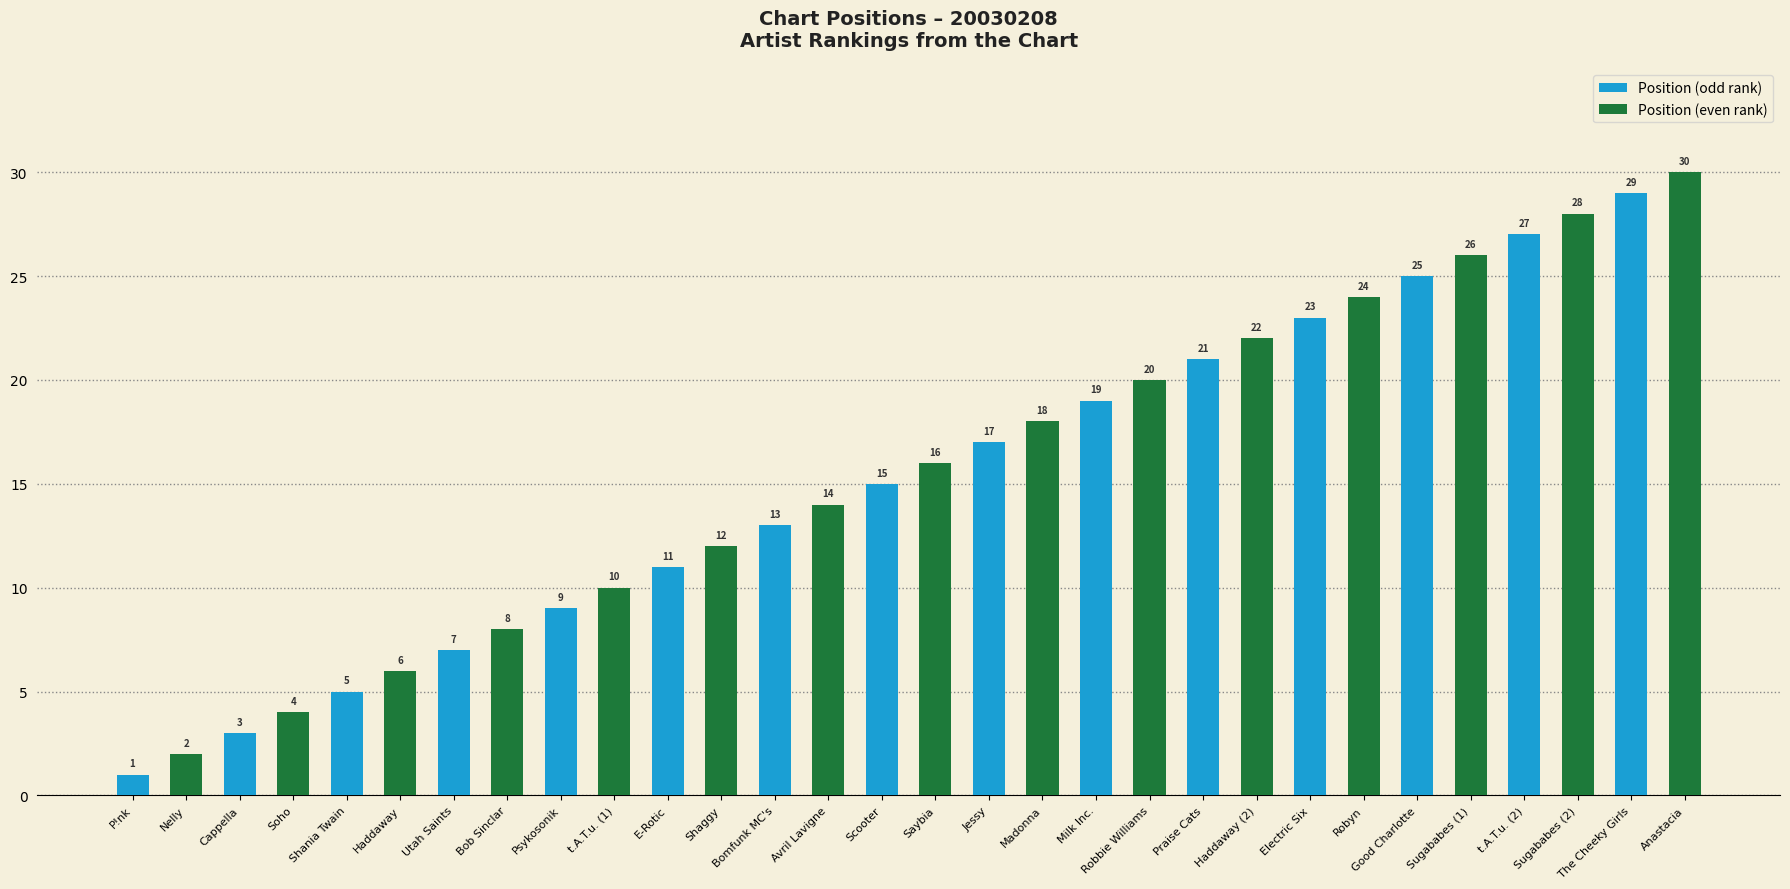

Which category has the lowest value across all series?

P!nk